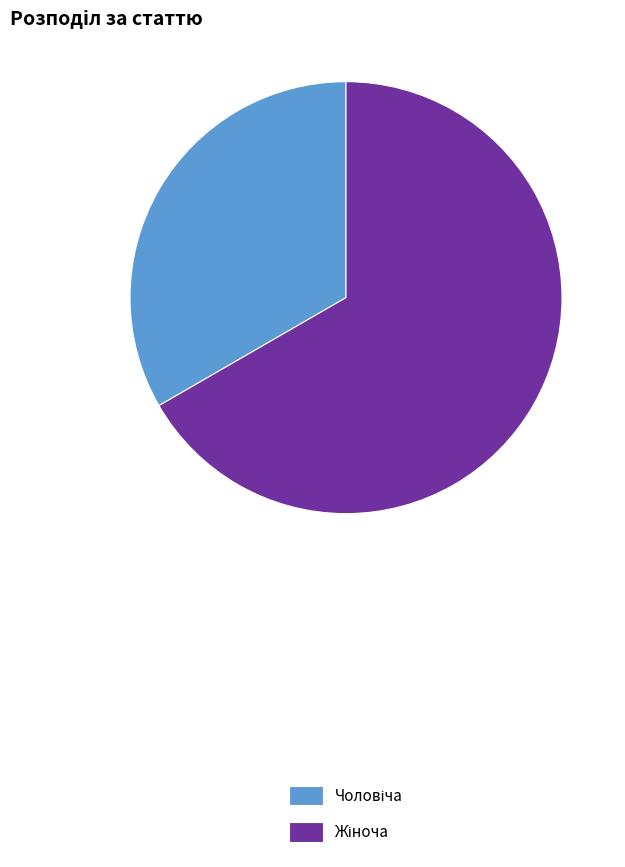

How many slices are in this pie chart?

2